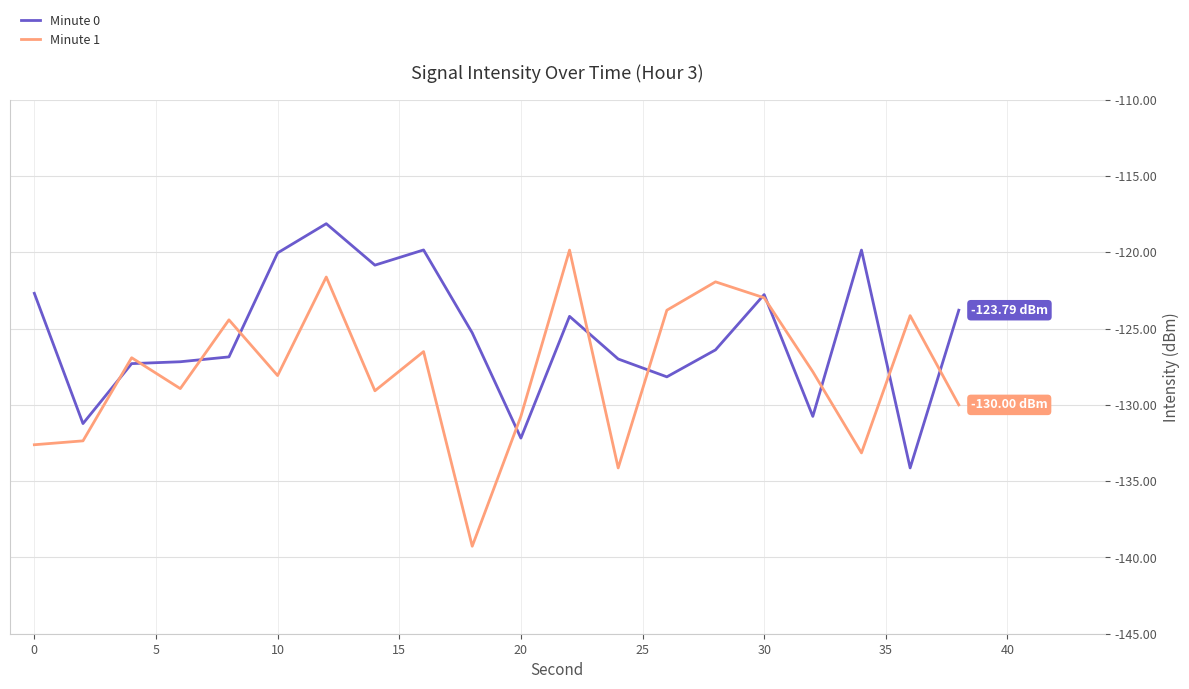

How many distinct data groups are displayed?

2